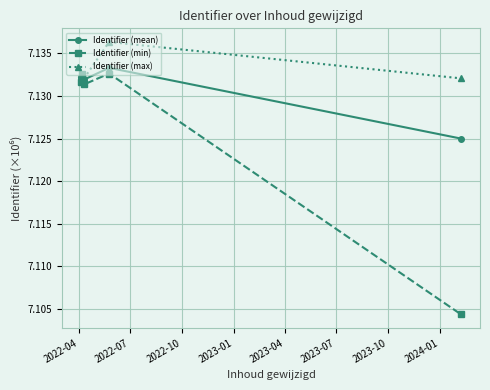

Which series has the largest range (max minus min)?

Identifier (min)